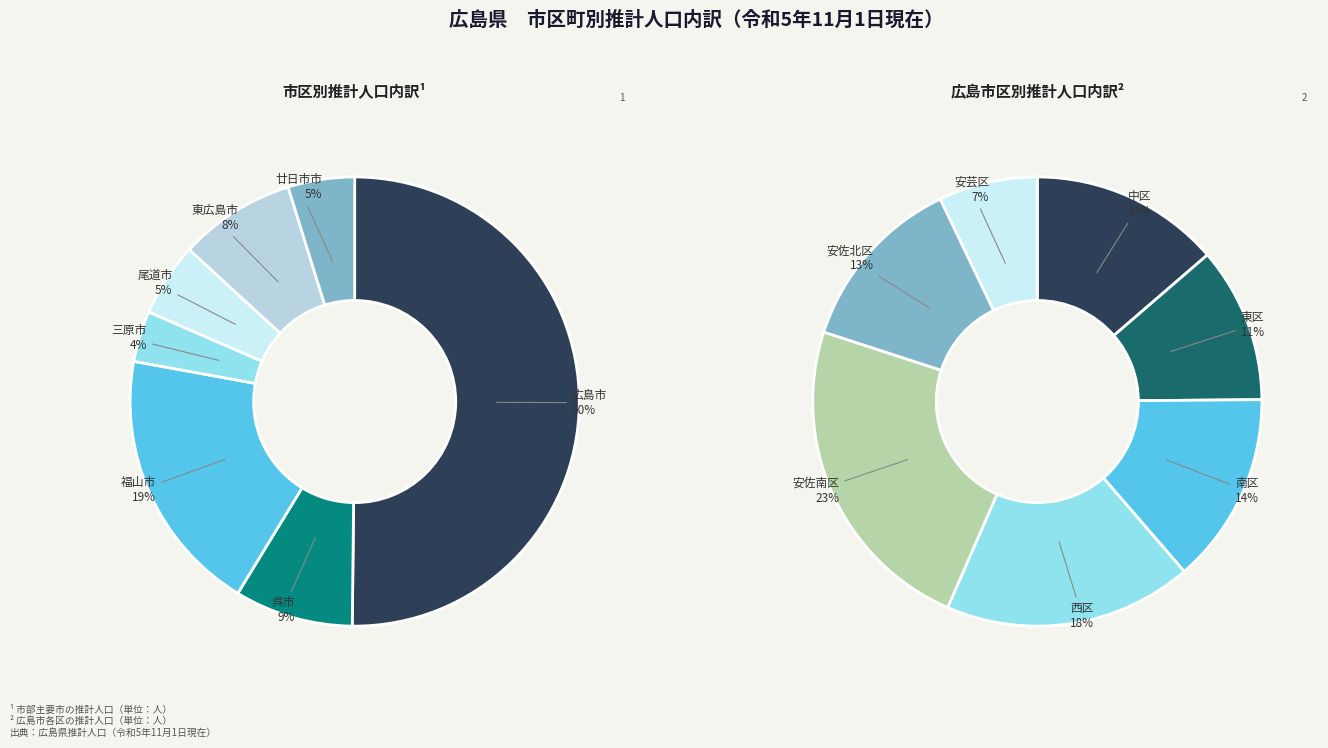

Does any single category account for the majority?

Yes